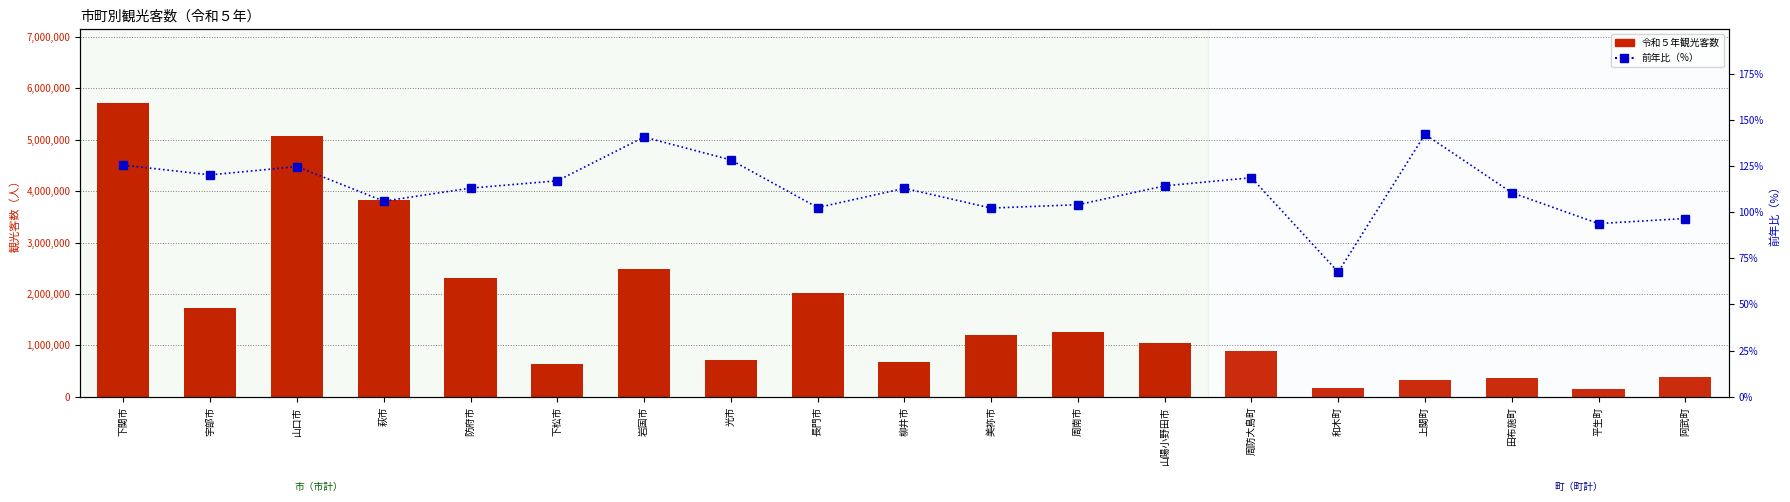

Reading left to right, transcribe all the data shown in this chart.

令和５年観光客数: 5717687.0	1725803.0	5078570.0	3828146.0	2314695.0	632791.0	2494528.0	717193.0	2011007.0	685374.0	1193892.0	1256408.0	1055569.0	895842.0	163551.0	328660.0	373963.0	157654.0	394273.0
前年比（%）: 125.4	120.1	124.6	105.9	113.0	116.9	140.6	128.2	102.4	112.8	102.2	104.0	114.2	118.6	67.5	142.1	110.5	93.8	96.5